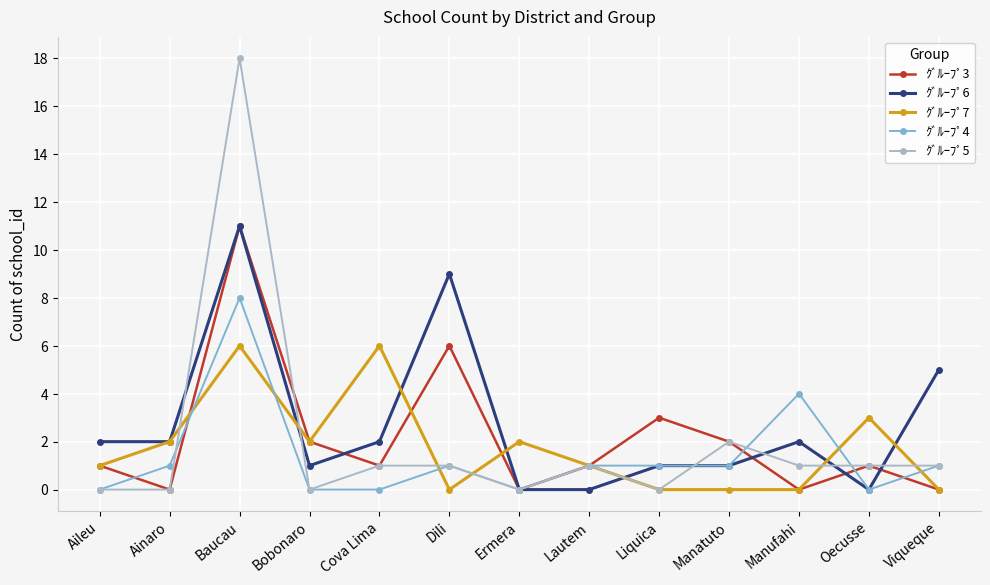

At which category is the sum across all series the highest?

Baucau